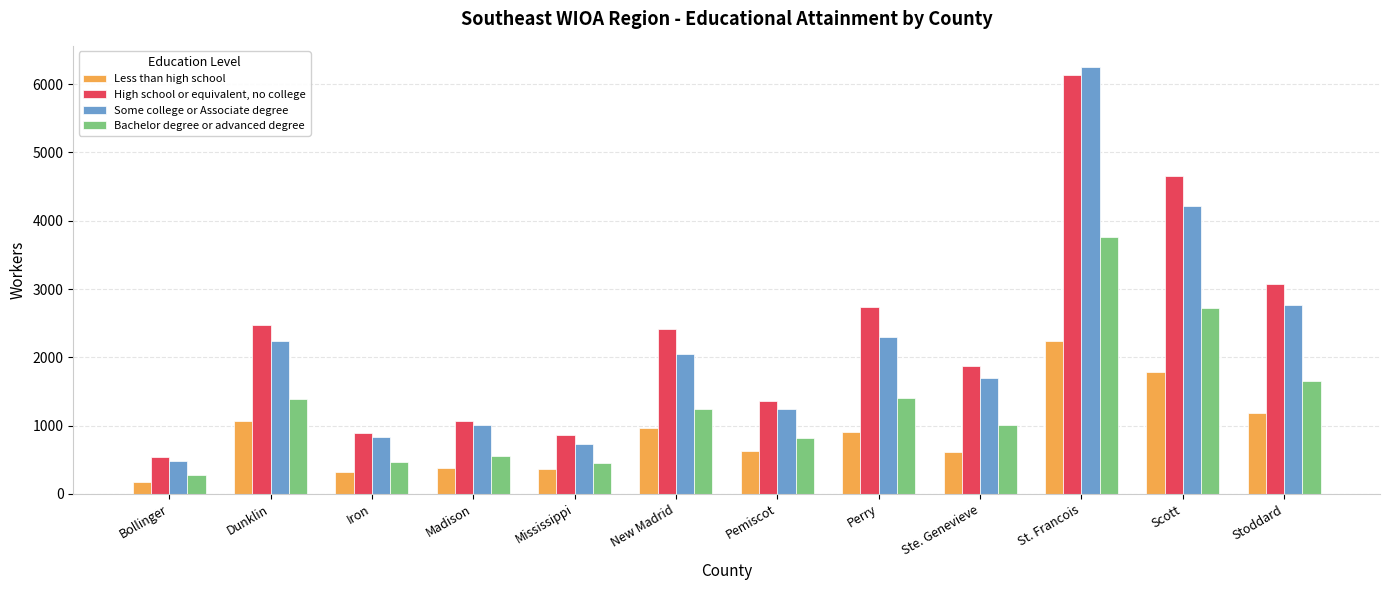

List the series in order of their peak value, highest first.

Some college or Associate degree, High school or equivalent, no college, Bachelor degree or advanced degree, Less than high school